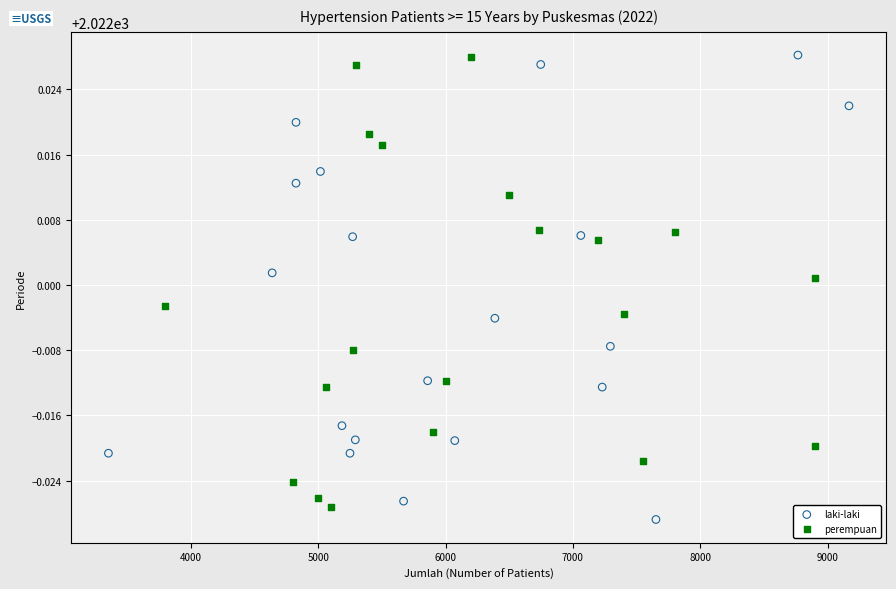

What are all the series names shown in the legend?

laki-laki, perempuan